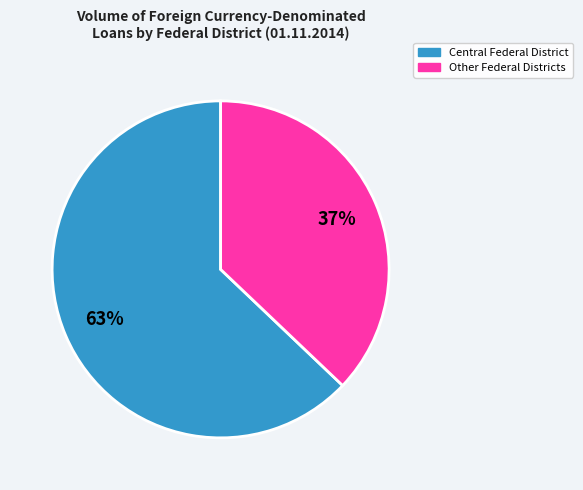

To the nearest percent, what is the difference between the largest and smallest slice percentages?

26%